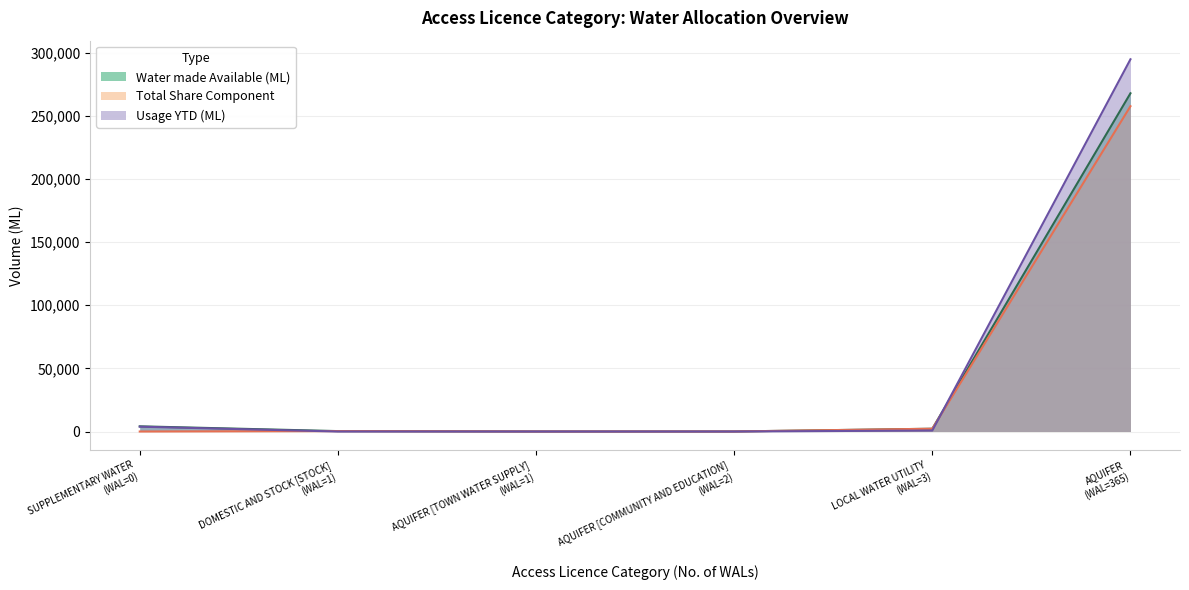

How many positive values does the Usage YTD (ML) series have?

5